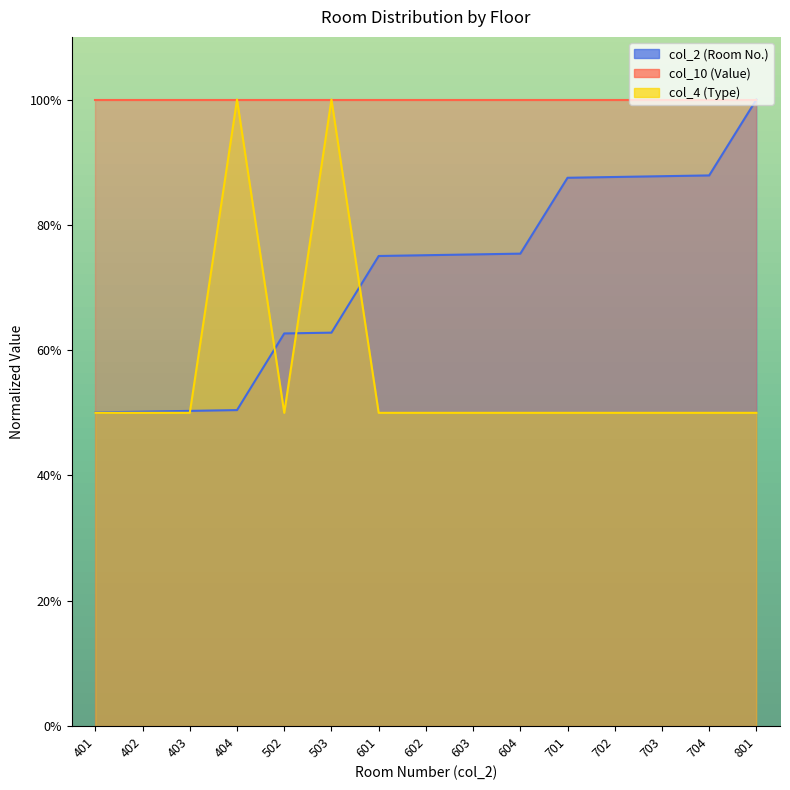

Between which two adjacent categories do col_2 and col_4 first intersect?

403 and 404